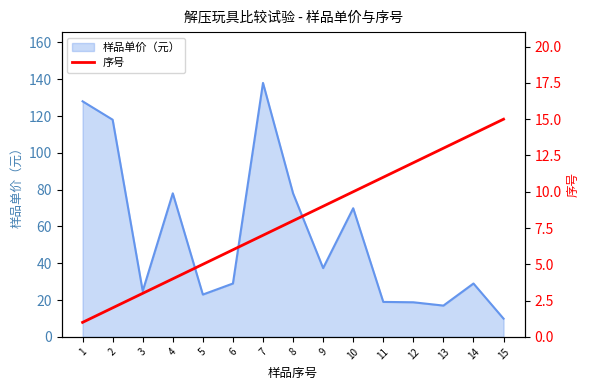

True or false: 样品单价（元） has a value of 11.4 at 11.

False